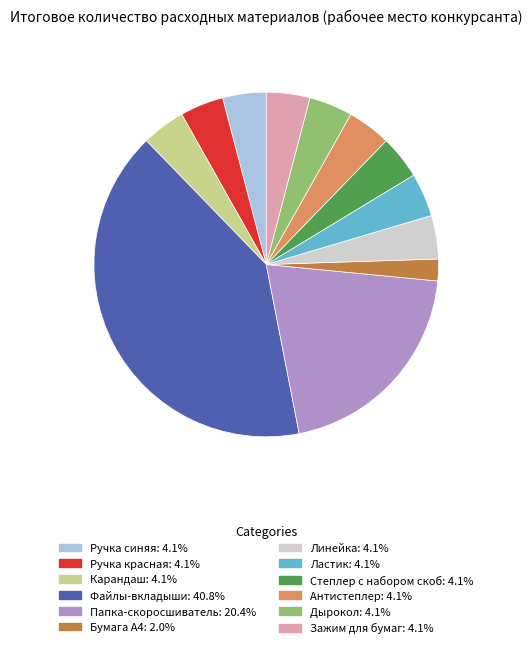

True or false: Степлер с набором скоб accounts for 14% of the total.

False